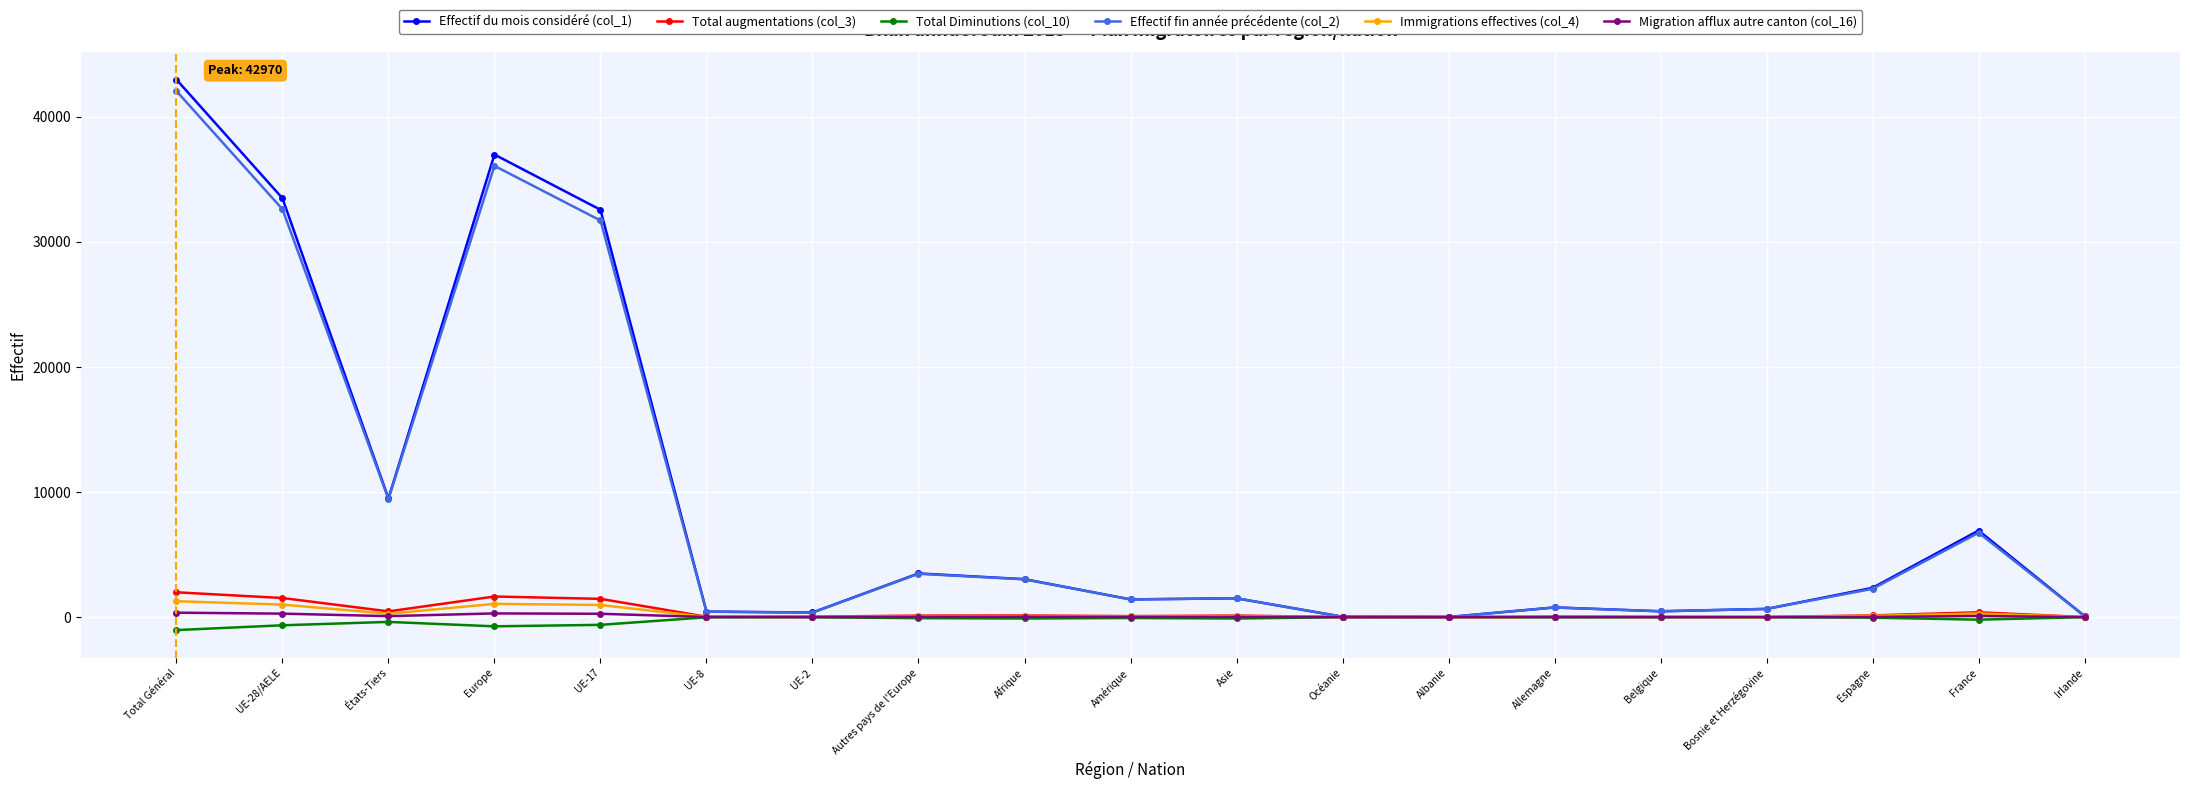

What is the spread (max minus min) of values at Europe?

37712